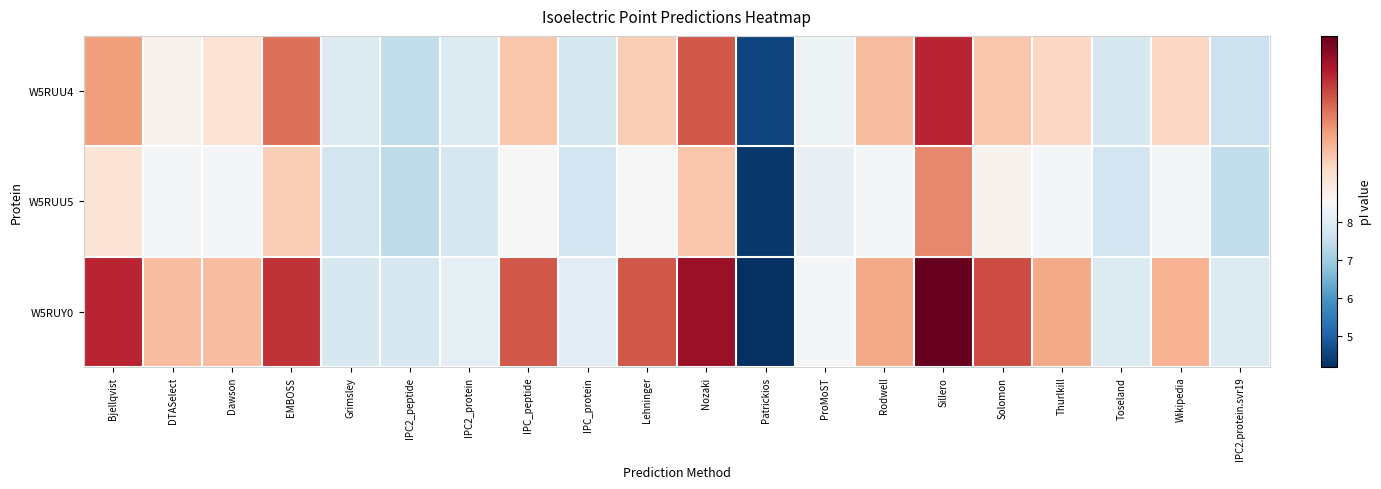

What is the spread (max minus min) of values at IPC_peptide?

0.3